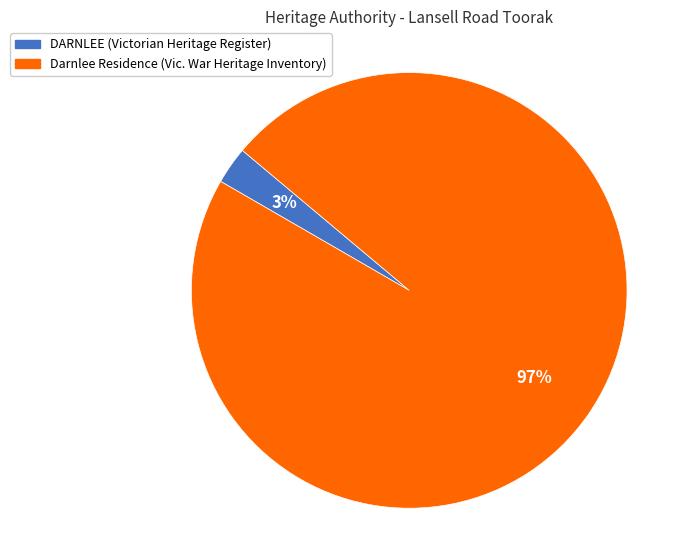

Is there any slice that represents more than half of the pie?

Yes